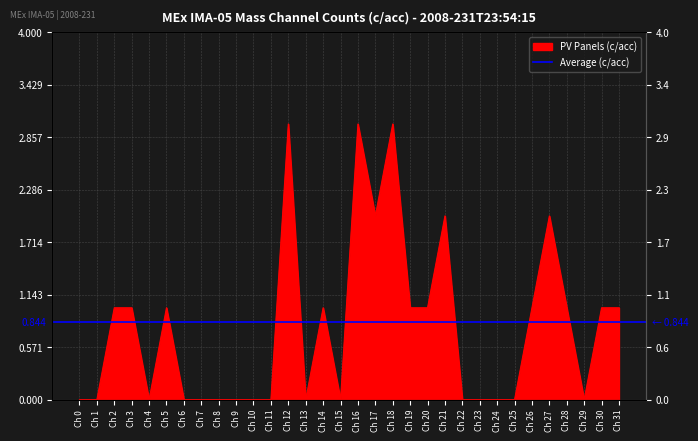

What is the value of the 22nd point from the left?

2